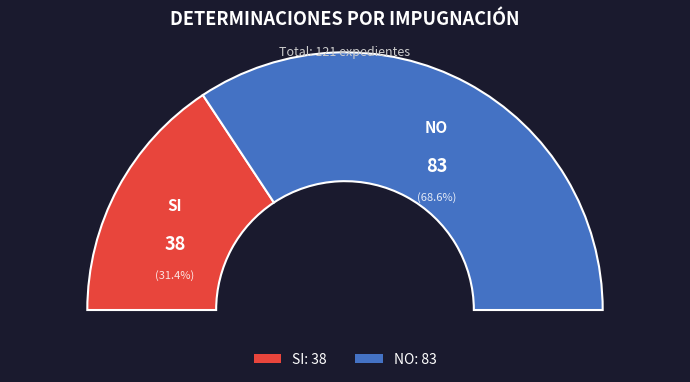

What is the change in value from SI to NO?

+45